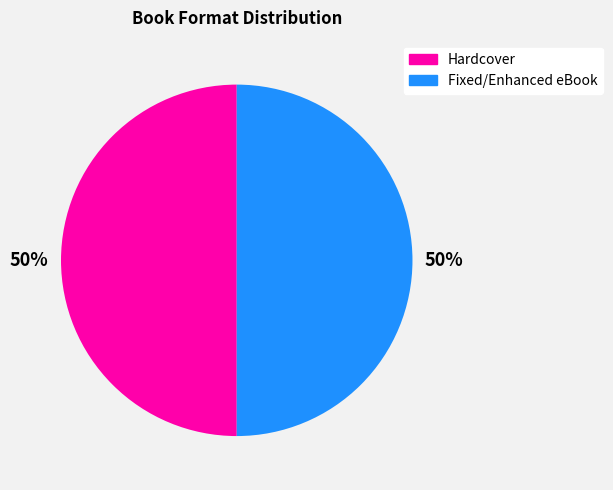

True or false: Fixed/Enhanced eBook accounts for 57% of the total.

False